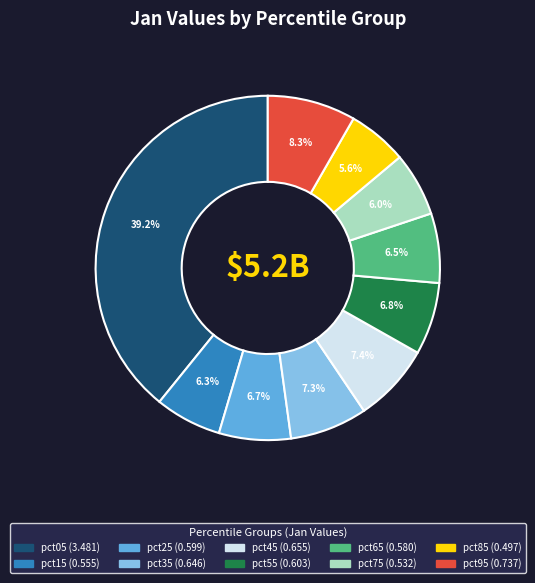

What percentage is the pct85 slice, to the nearest percent?

6%